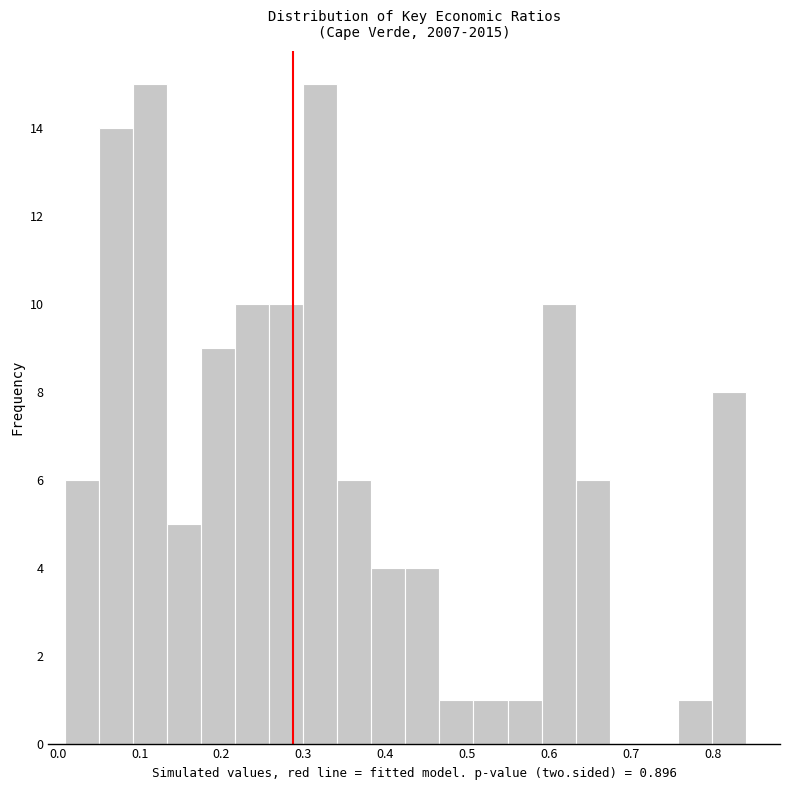

Reading left to right, transcribe this chart: for each bar, give the range it covers on the x-axis and its height. Neither the bar edges nor the heights are printed on the chart, so give them approximately, as read against the axes.

0.01 to 0.05: 6
0.05 to 0.09: 14
0.09 to 0.13: 15
0.13 to 0.17: 5
0.17 to 0.22: 9
0.22 to 0.26: 10
0.26 to 0.30: 10
0.30 to 0.34: 15
0.34 to 0.38: 6
0.38 to 0.42: 4
0.42 to 0.47: 4
0.47 to 0.51: 1
0.51 to 0.55: 1
0.55 to 0.59: 1
0.59 to 0.63: 10
0.63 to 0.67: 6
0.67 to 0.72: 0
0.72 to 0.76: 0
0.76 to 0.80: 1
0.80 to 0.84: 8